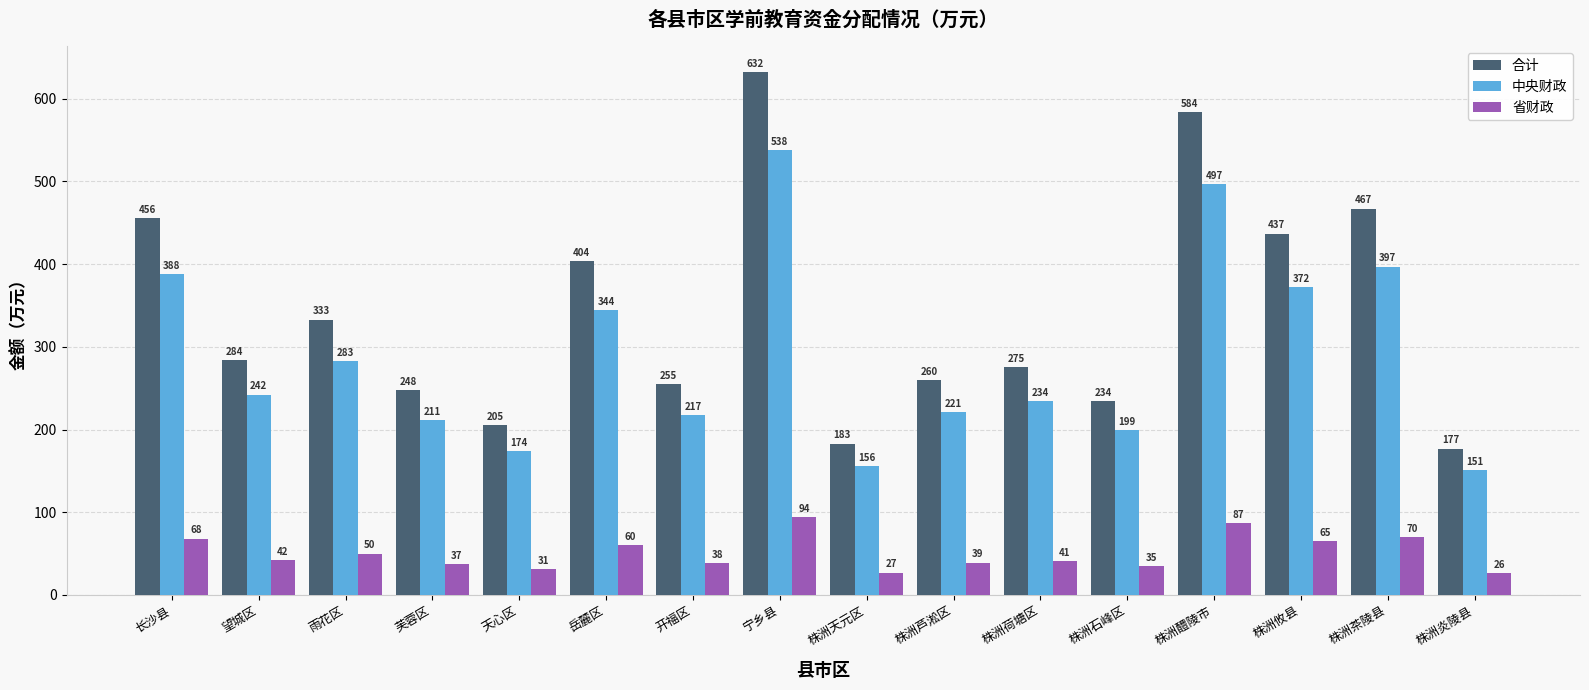

How many bars are there in total?

48